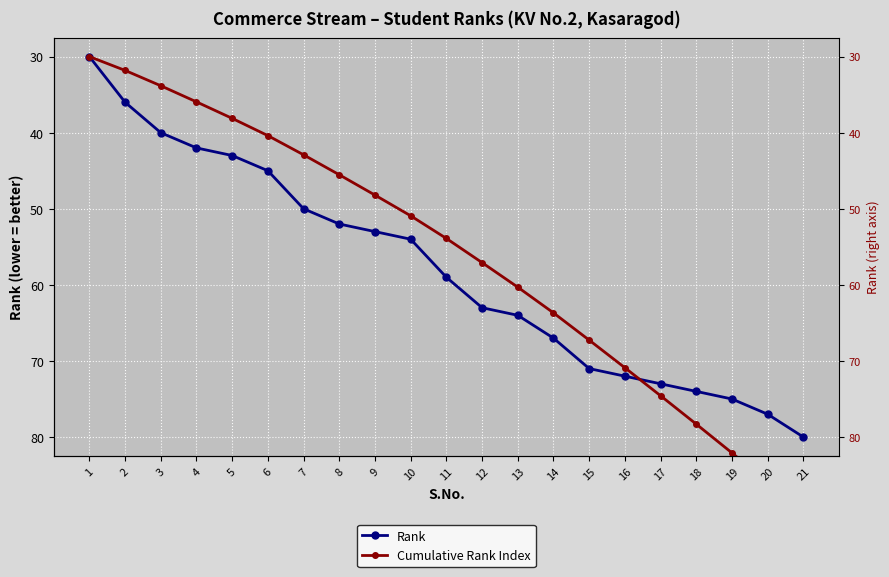

What is the difference between the highest and lowest values at 15?

3.7